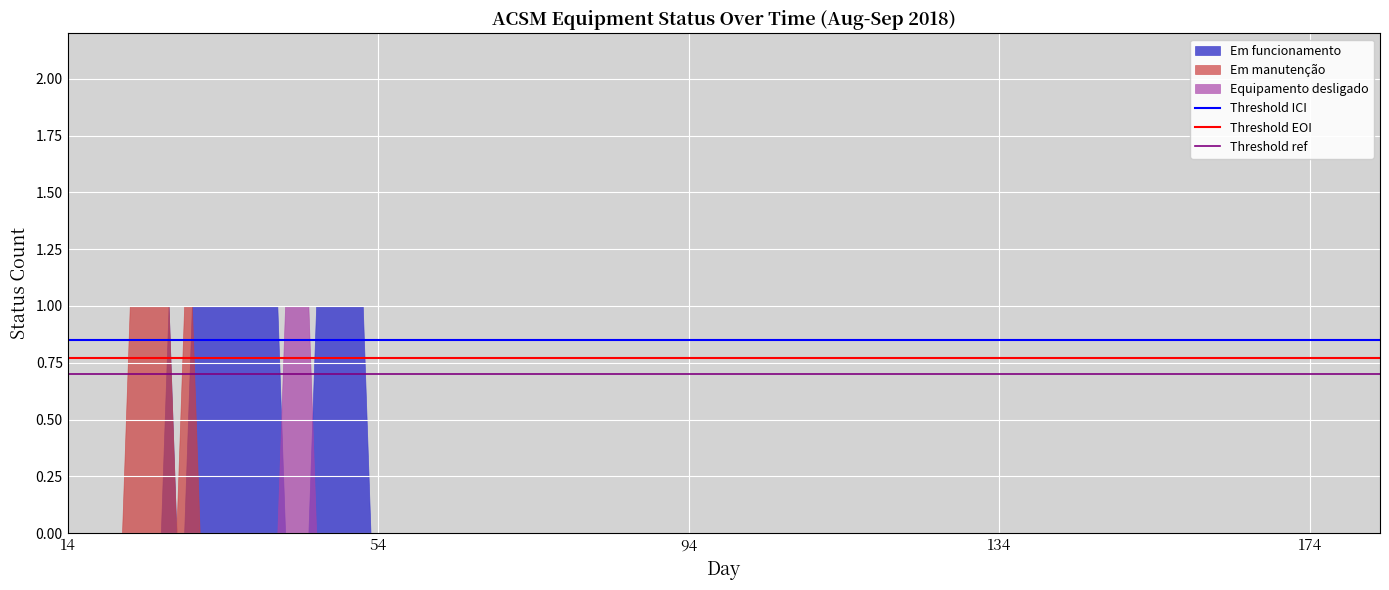

What is the value of the Threshold ref point at the 1st from the left?

0.7